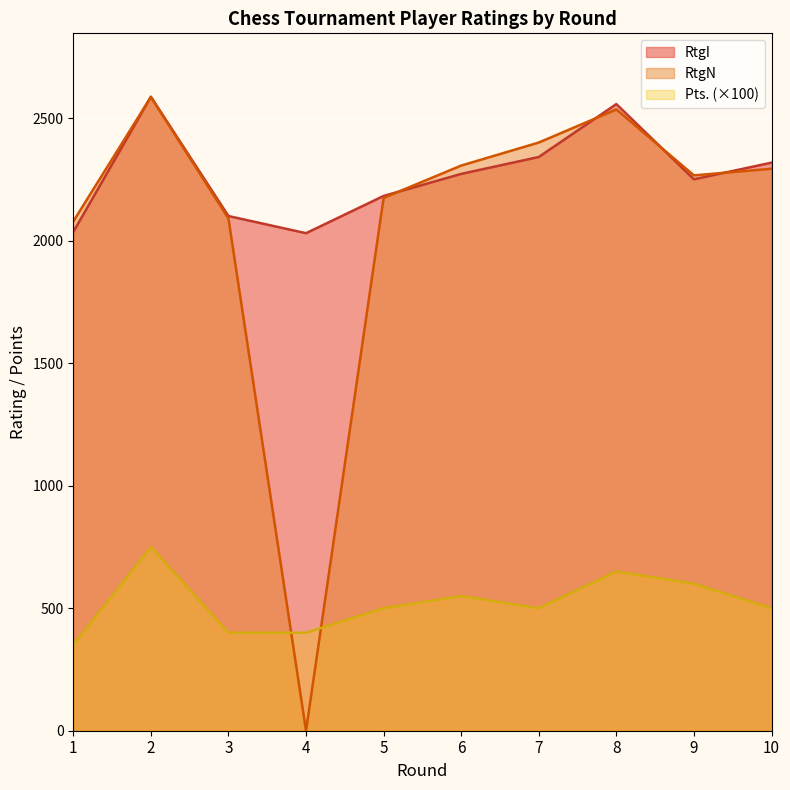

Reading left to right, transcribe all the data shown in this chart.

RtgI: 1=2036	2=2588	3=2101	4=2031	5=2183	6=2273	7=2342	8=2558	9=2251	10=2319
RtgN: 1=2079	2=2587	3=2091	4=0	5=2175	6=2307	7=2401	8=2536	9=2267	10=2294
Pts.: 1=350	2=750	3=400	4=400	5=500	6=550	7=500	8=650	9=600	10=500